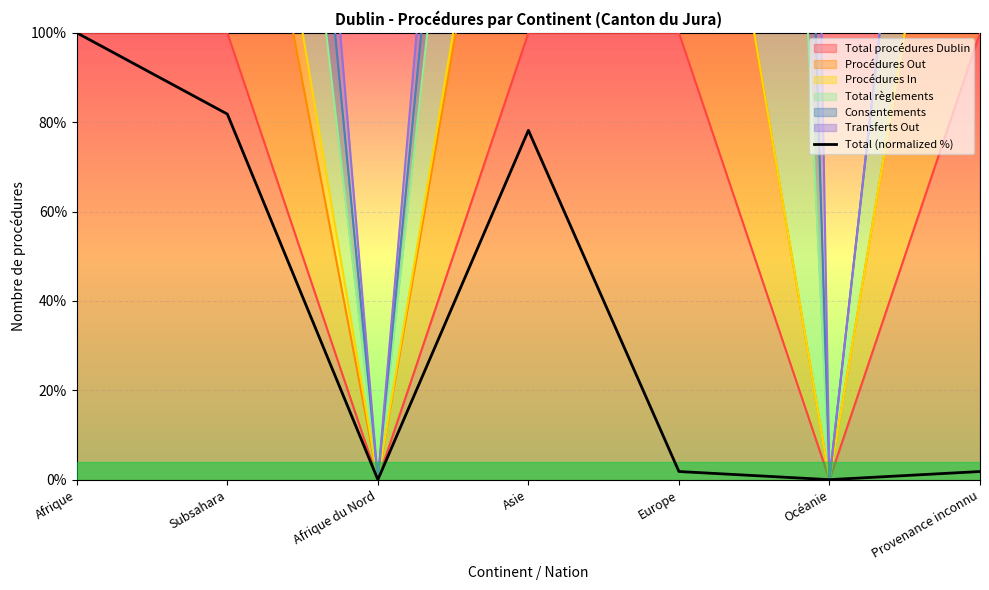

At which category does the data reach its first local peak?

Asie